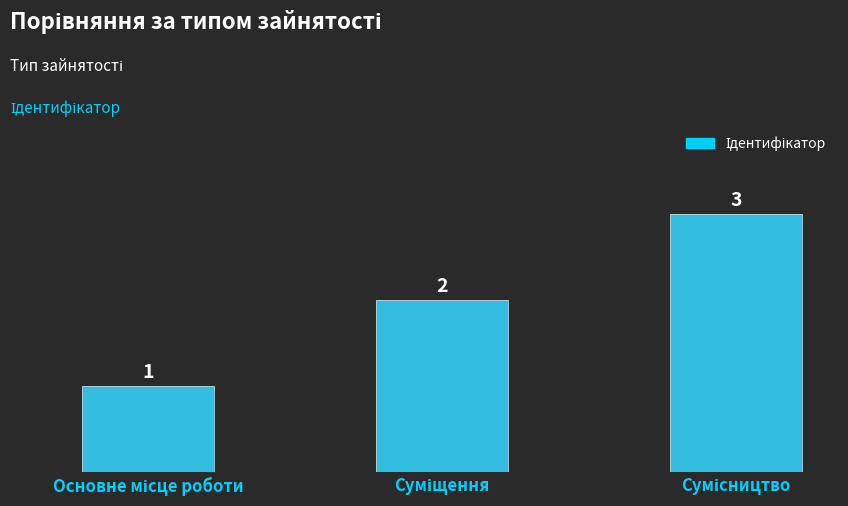

What is the value of the 3rd bar from the left?

3